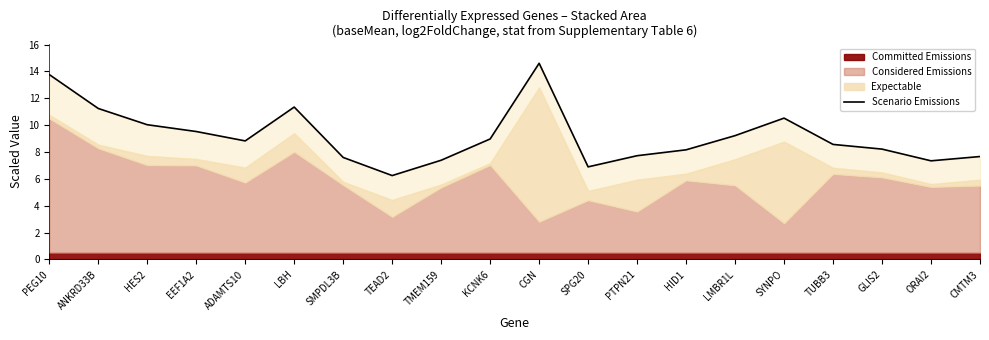

Reading left to right, transcribe all the data shown in this chart.

PEG10=13.8	ANKRD33B=11.2	HES2=10.0	EEF1A2=9.5	ADAMTS10=8.8	LBH=11.3	SMPDL3B=7.6	TEAD2=6.2	TMEM159=7.4	KCNK6=9.0	CGN=14.6	SPG20=6.9	PTPN21=7.7	HID1=8.2	LMBR1L=9.2	SYNPO=10.5	TUBB3=8.6	GLIS2=8.2	ORAI2=7.3	CMTM3=7.7